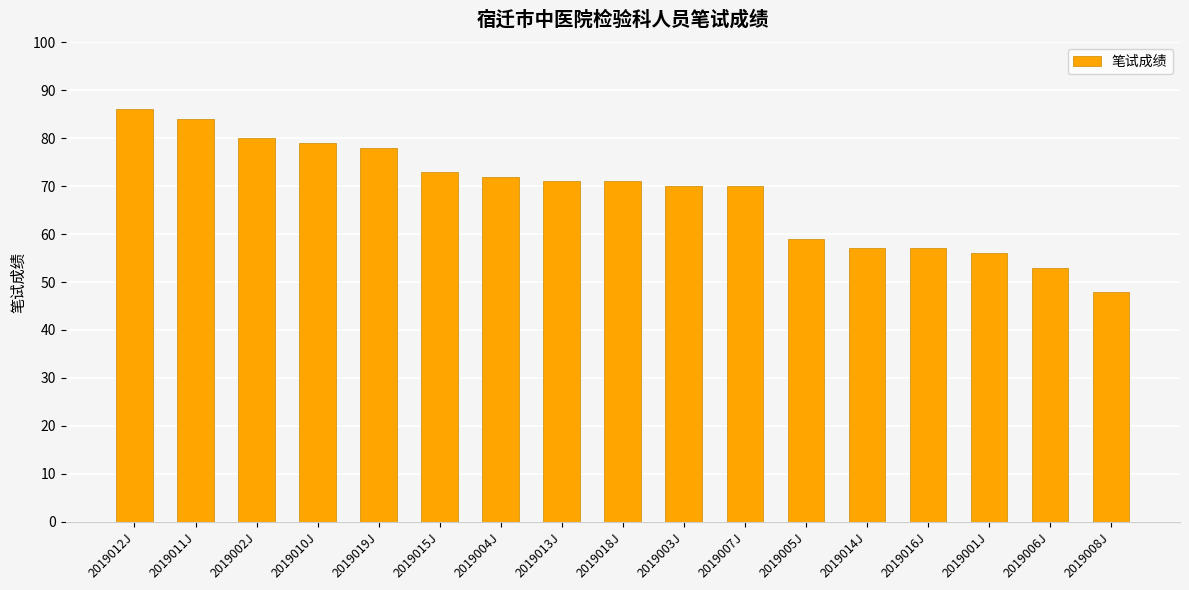

What is the approximate value at 2019012J, to the nearest 5?

85